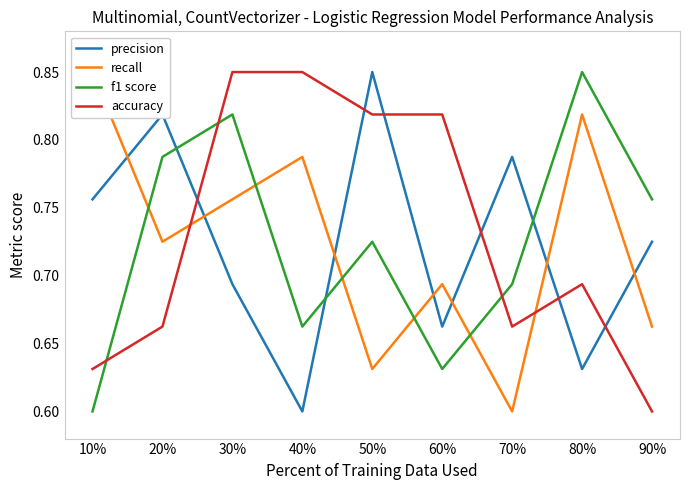

How many series are shown in this chart?

4